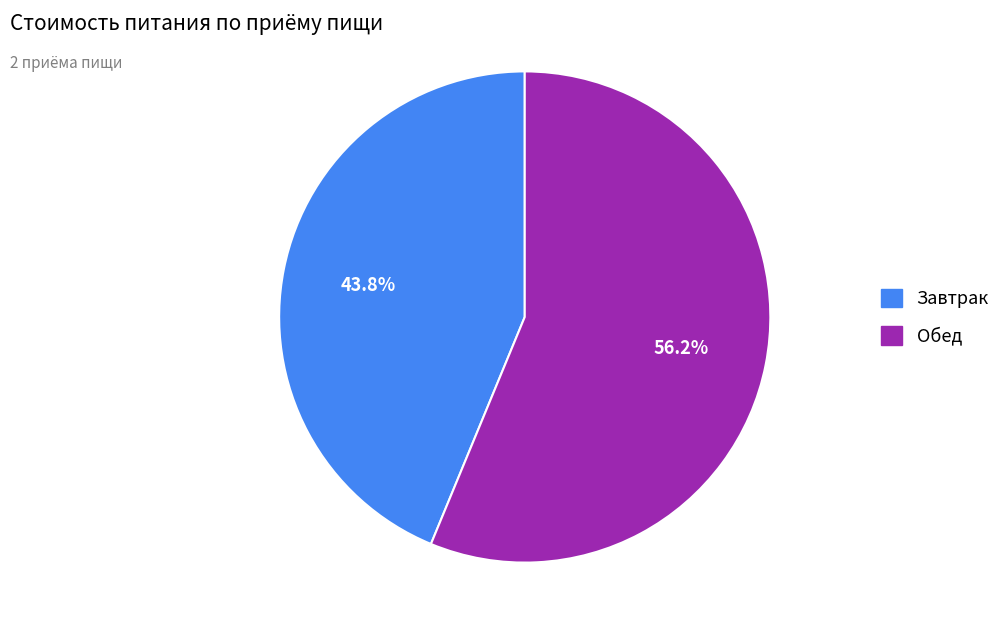

What portion of the pie excludes Завтрак?

56.2%